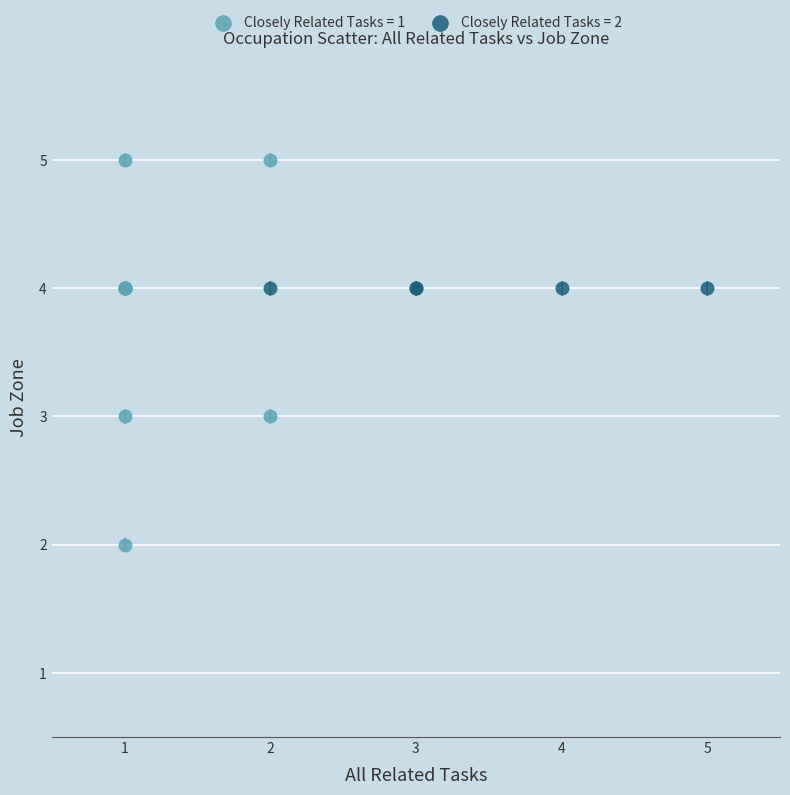

Which series contains the highest Y value?

Closely Related Tasks = 1